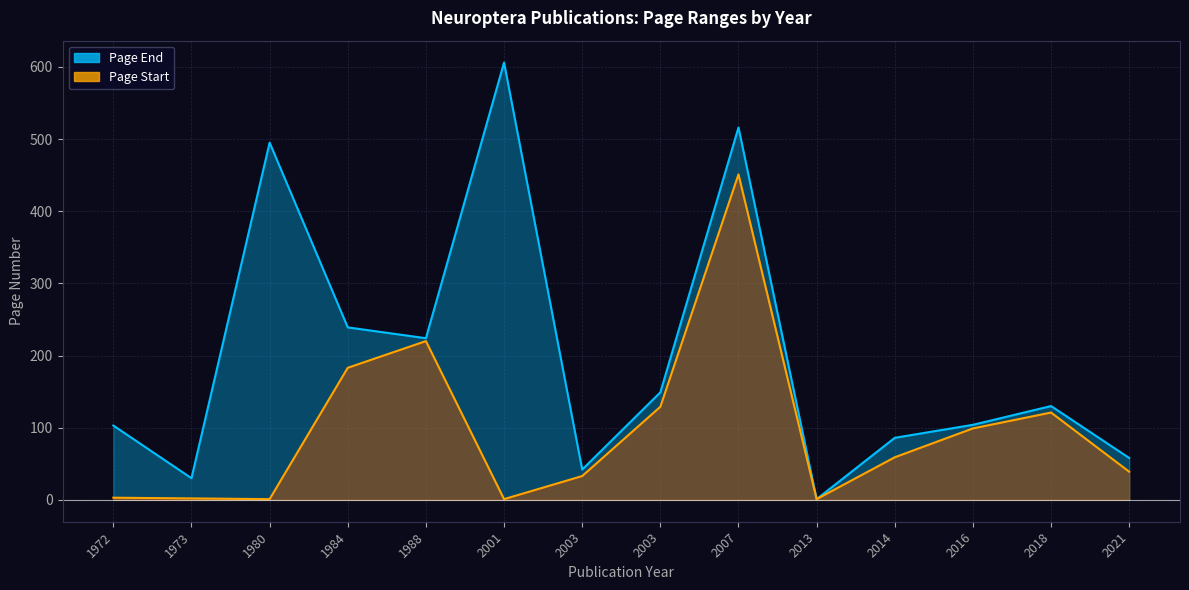

Which series has the widest spread of values?

Page End